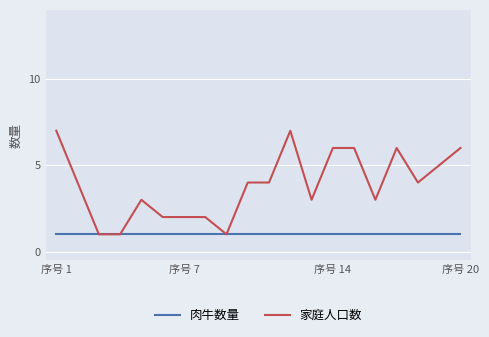

List the series in order of their peak value, lowest first.

肉牛数量, 家庭人口数